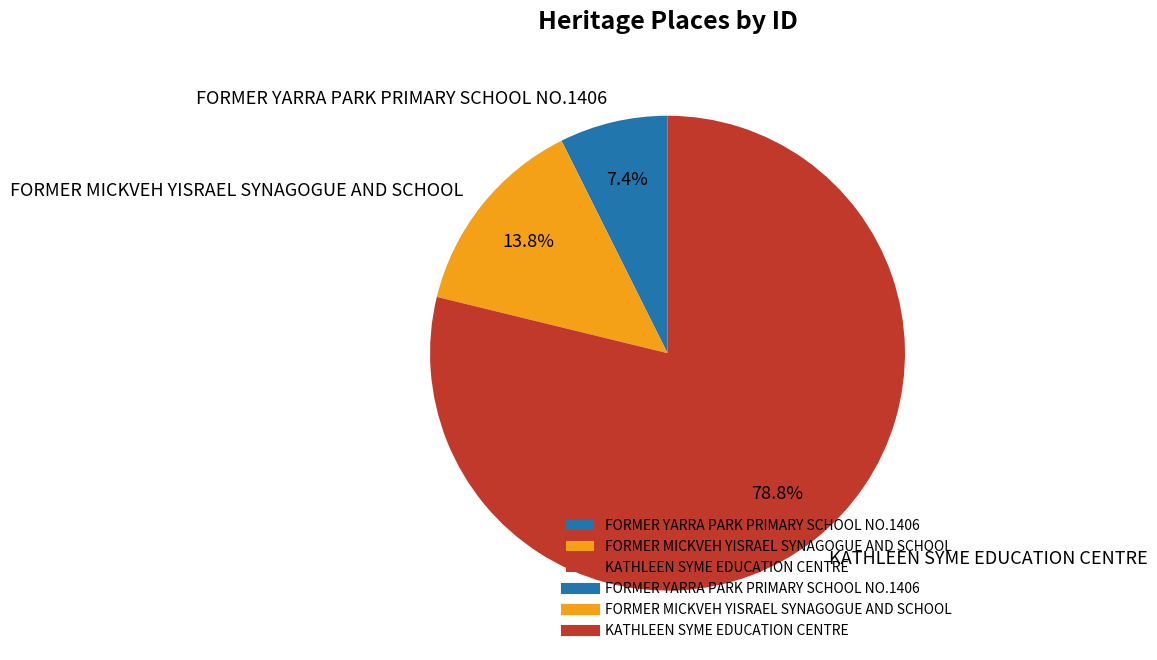

Combined, do KATHLEEN SYME EDUCATION CENTRE and FORMER MICKVEH YISRAEL SYNAGOGUE AND SCHOOL account for over 50%?

Yes